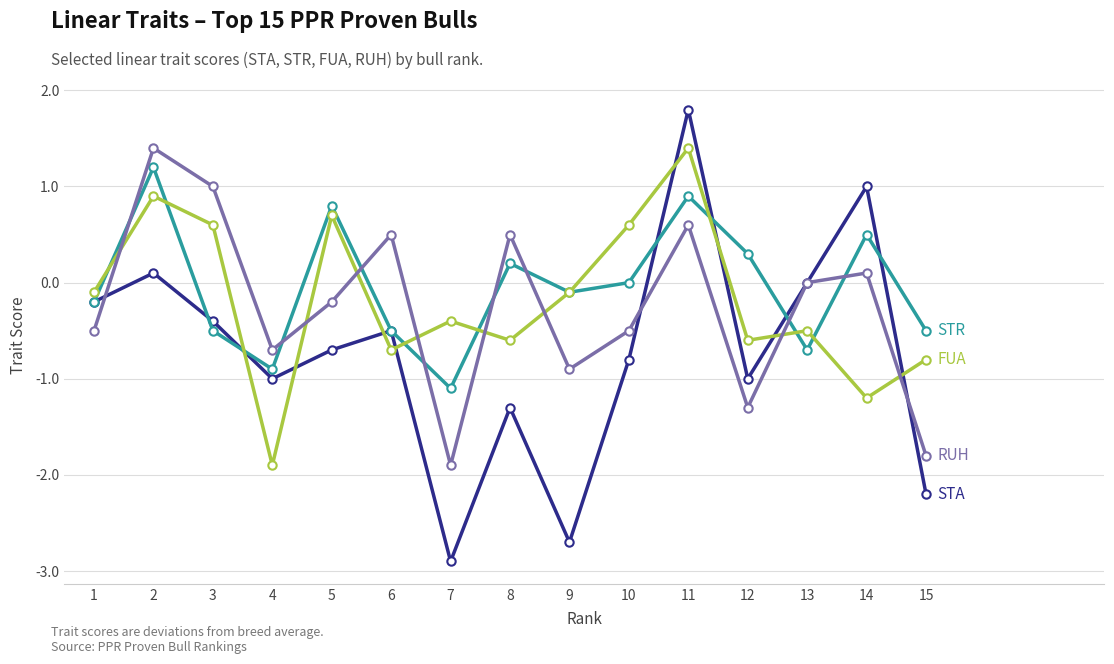

What is the total value across all series at 7?

-6.3